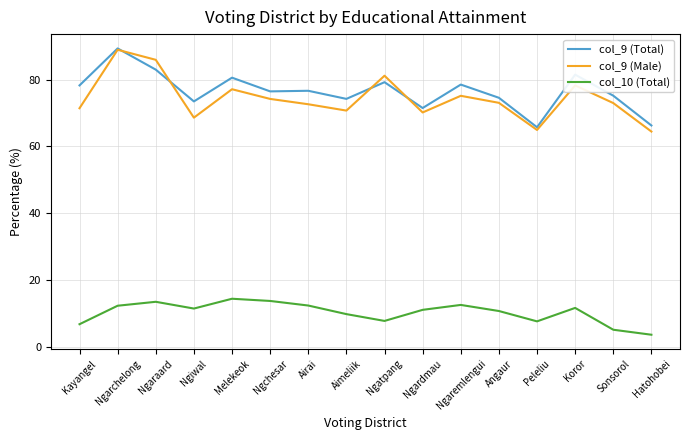

What position from the left is Aimeliik?

8